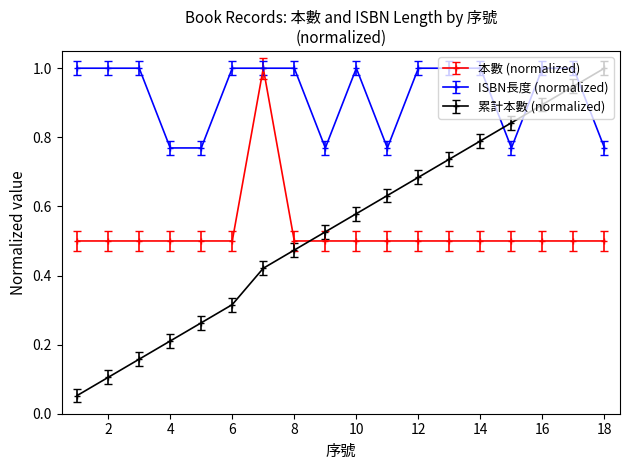

Count the number of categories in the chart.

18